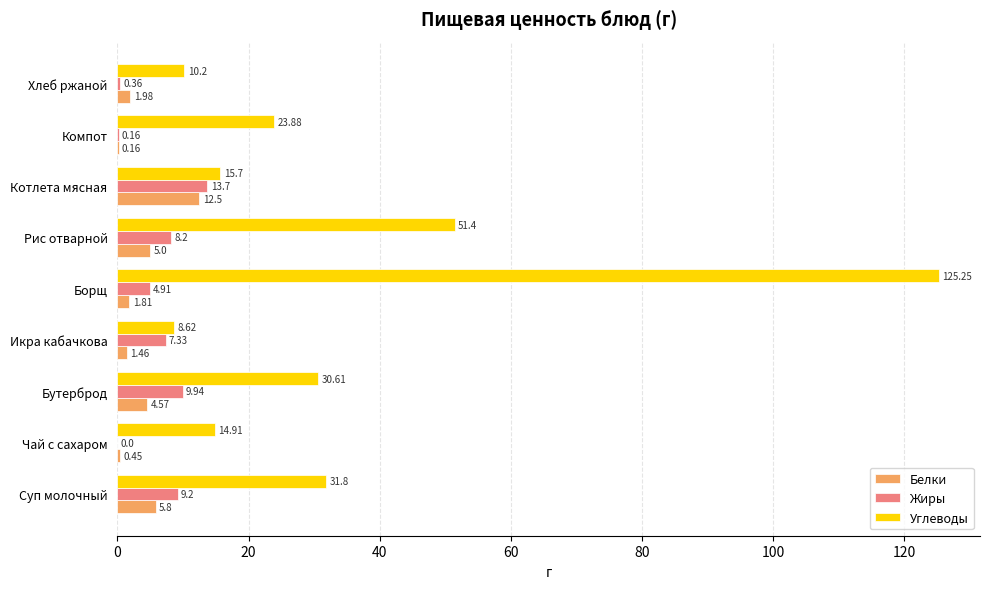

What is the sum of the Белки values at Хлеб ржаной and Суп молочный?

7.8